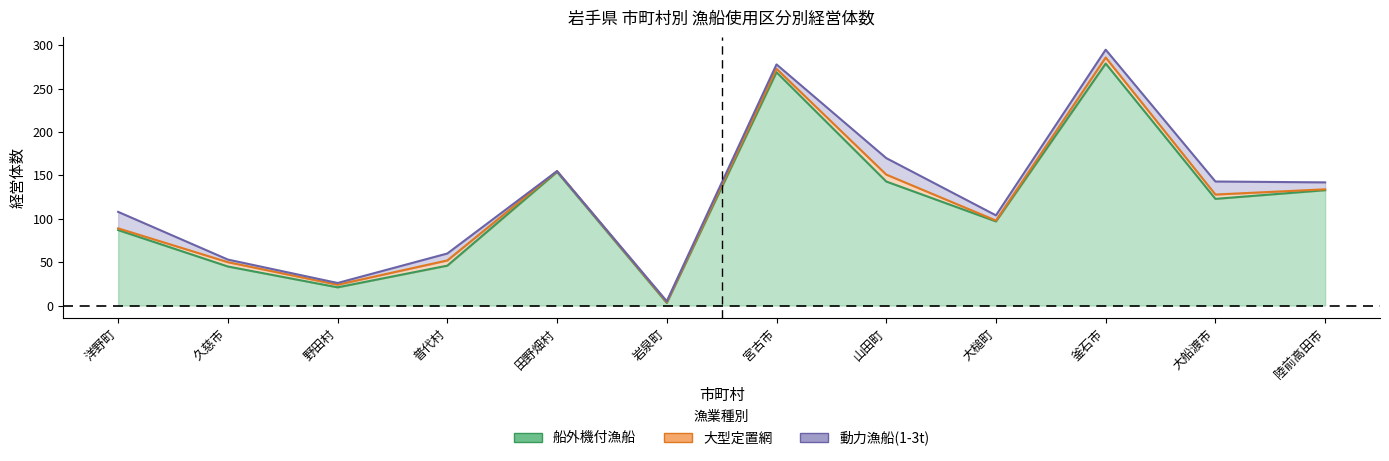

What is the value of the 動力漁船_1_3t point at the 8th from the left?

19